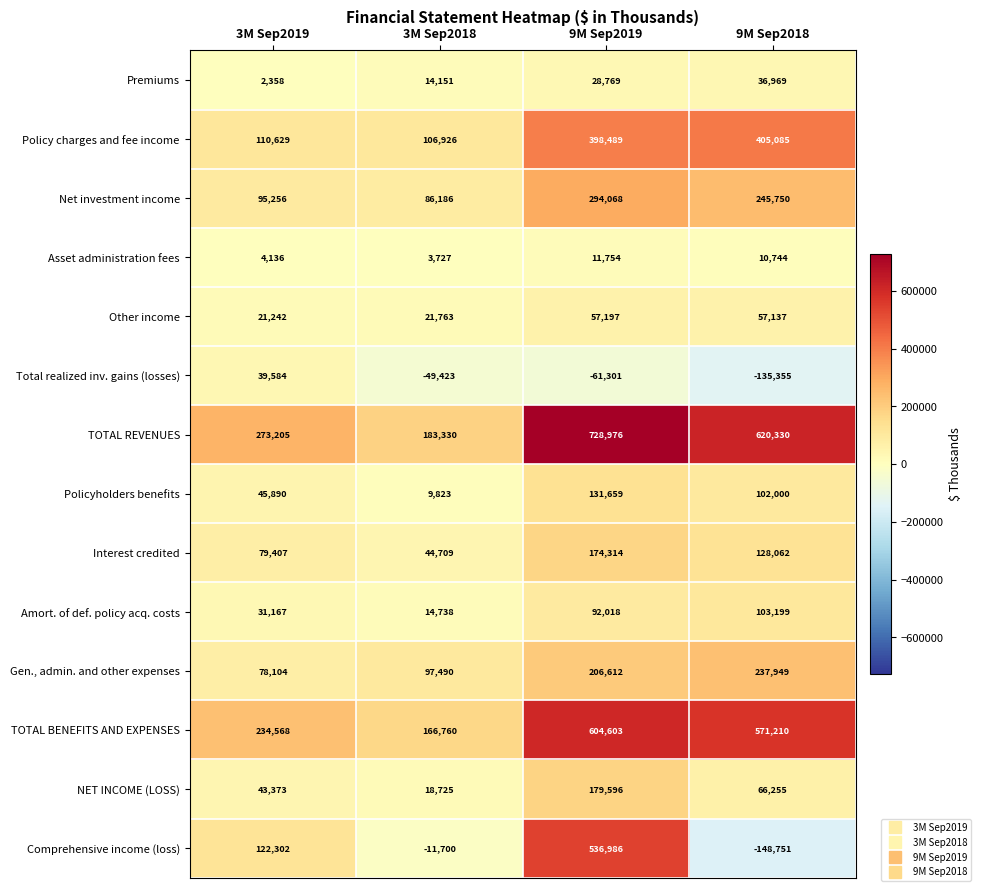

True or false: Total realized inv. gains (losses) has a value of 9550 at 3M Sep2019.

False